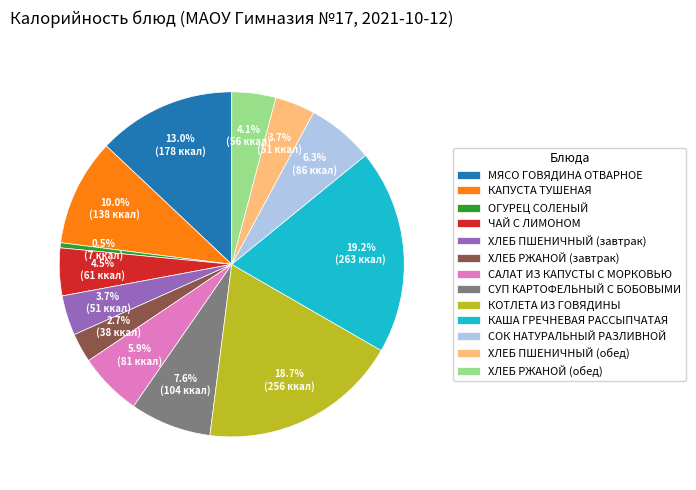

To the nearest percent, what percentage of the pie is КАША ГРЕЧНЕВАЯ РАССЫПЧАТАЯ?

19%